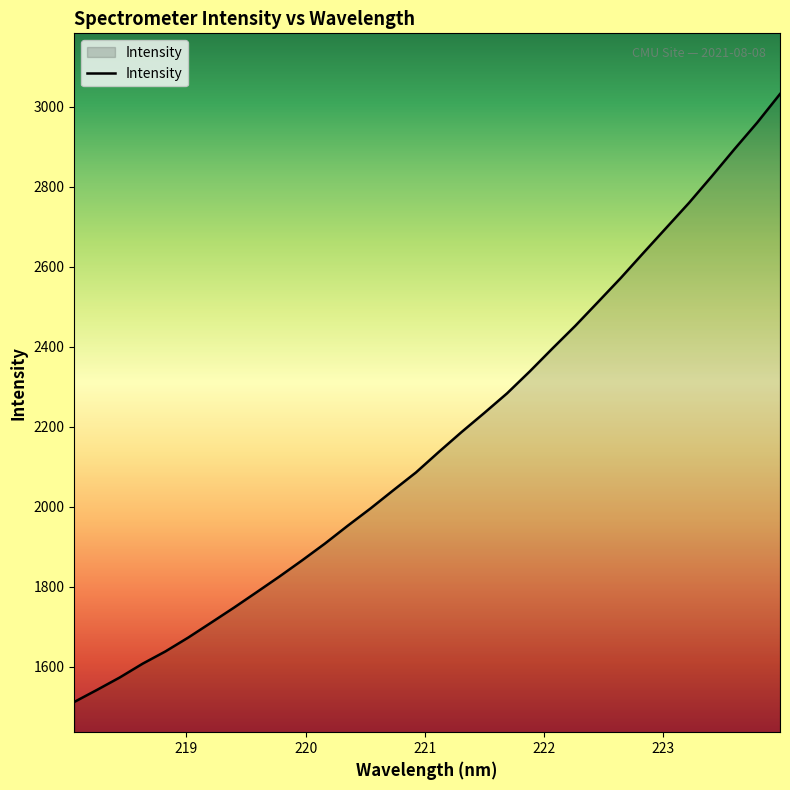

What is the greatest value displayed?

3031.7